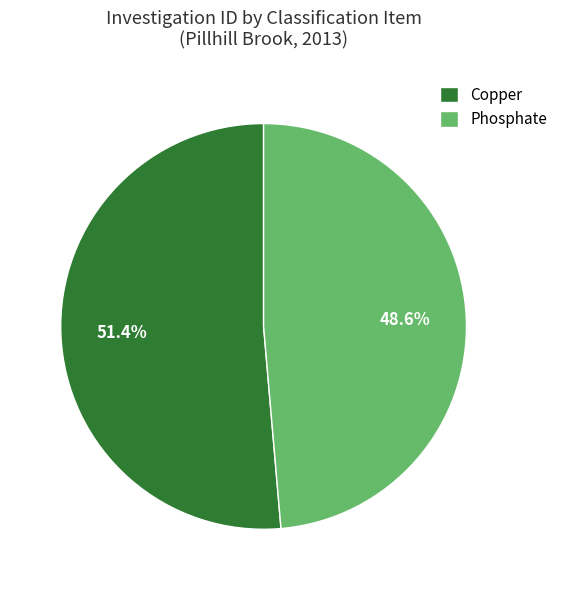

To the nearest percent, what is the difference between the Phosphate and Copper slice percentages?

3%